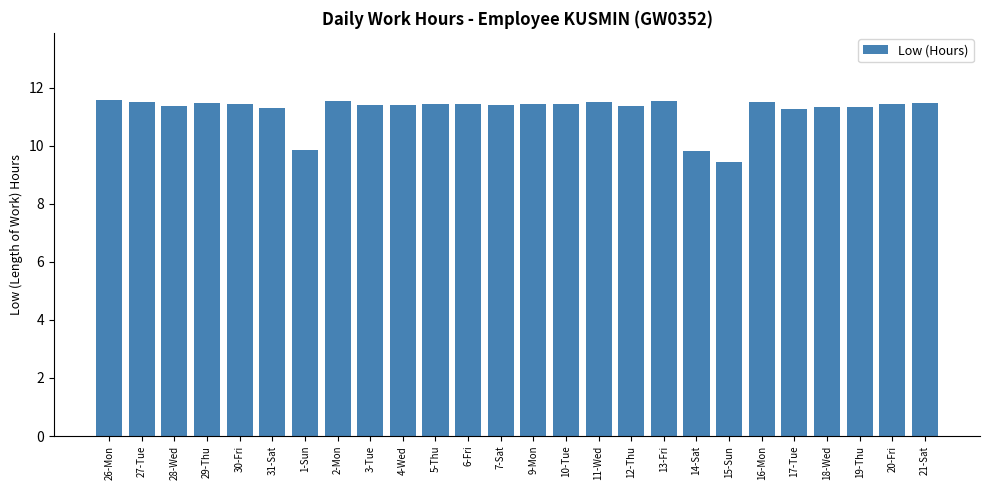

How many values are below 11?

3